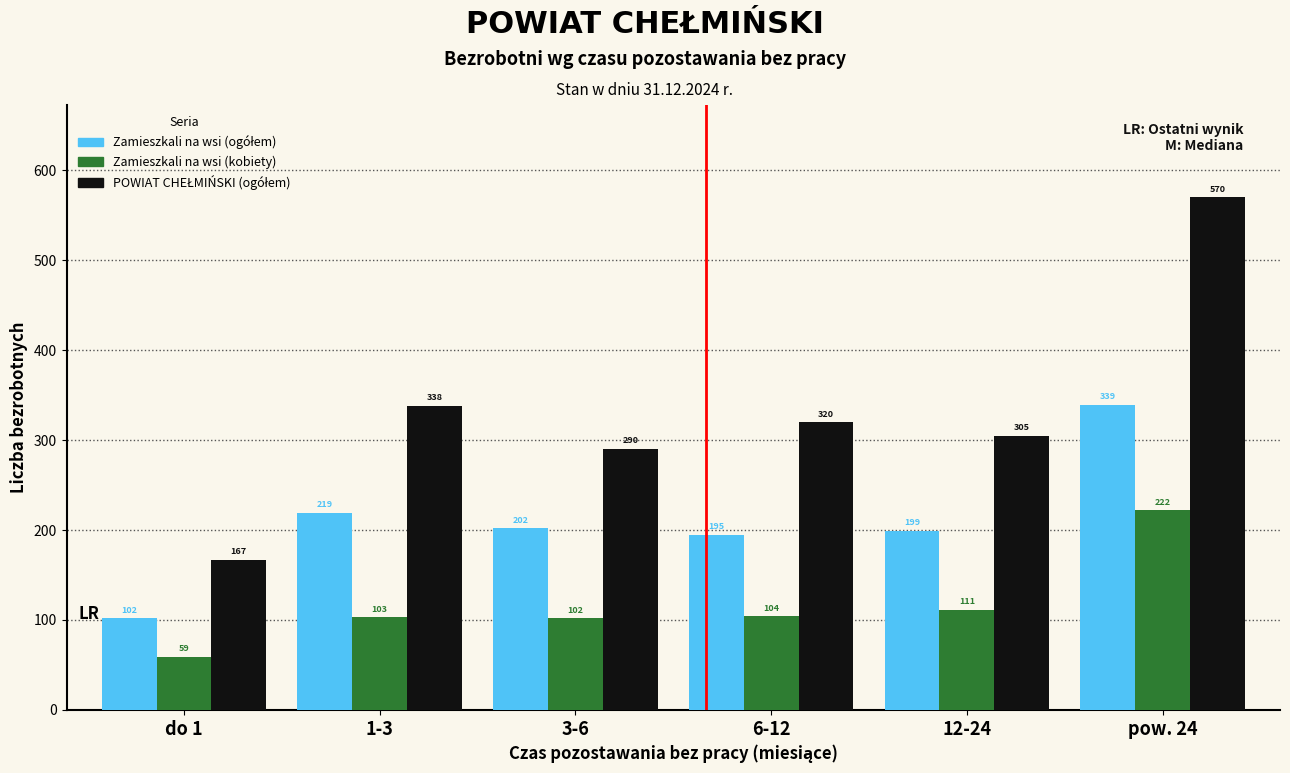

What is the maximum value for Zamieszkali na wsi (kobiety)?

222